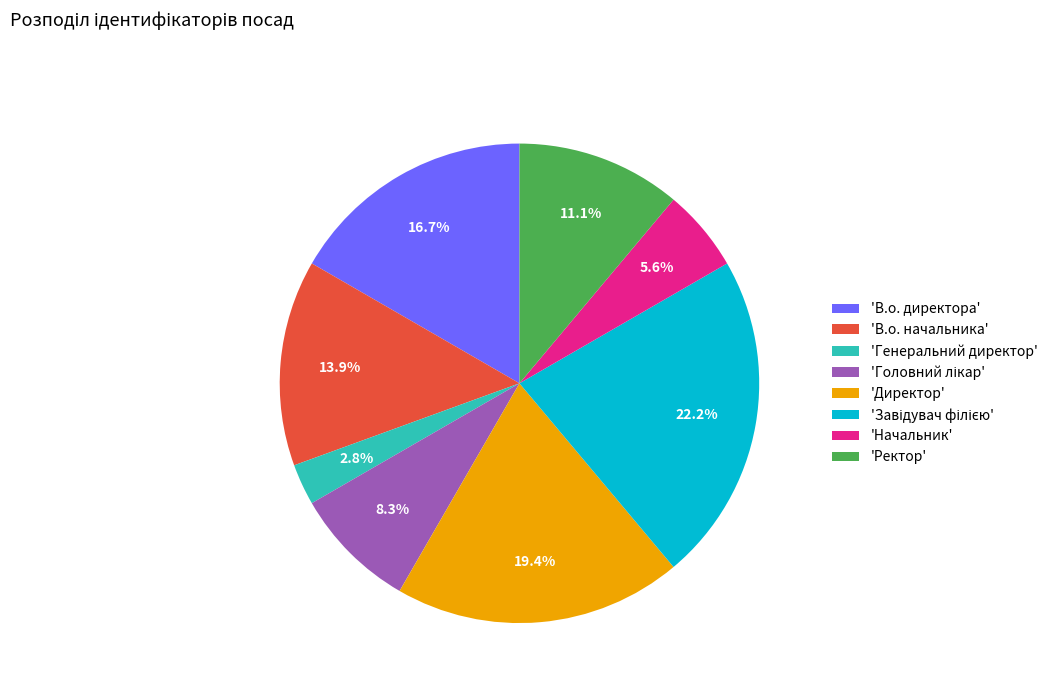

Does any single category account for the majority?

No